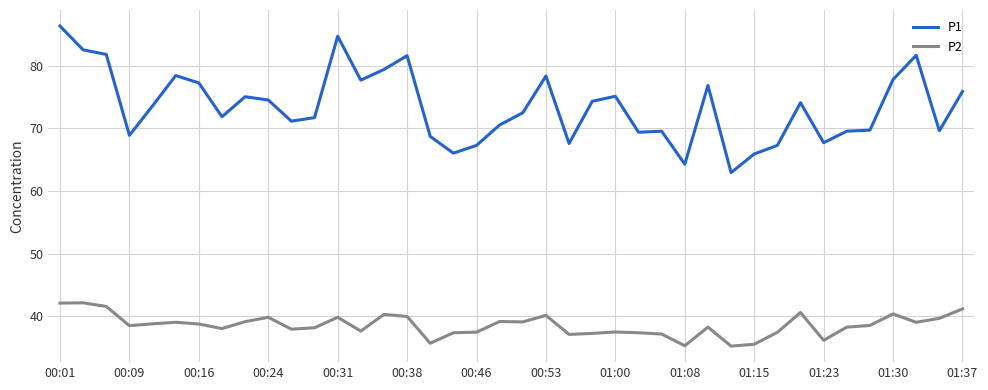

What is the maximum value for P1?

86.3